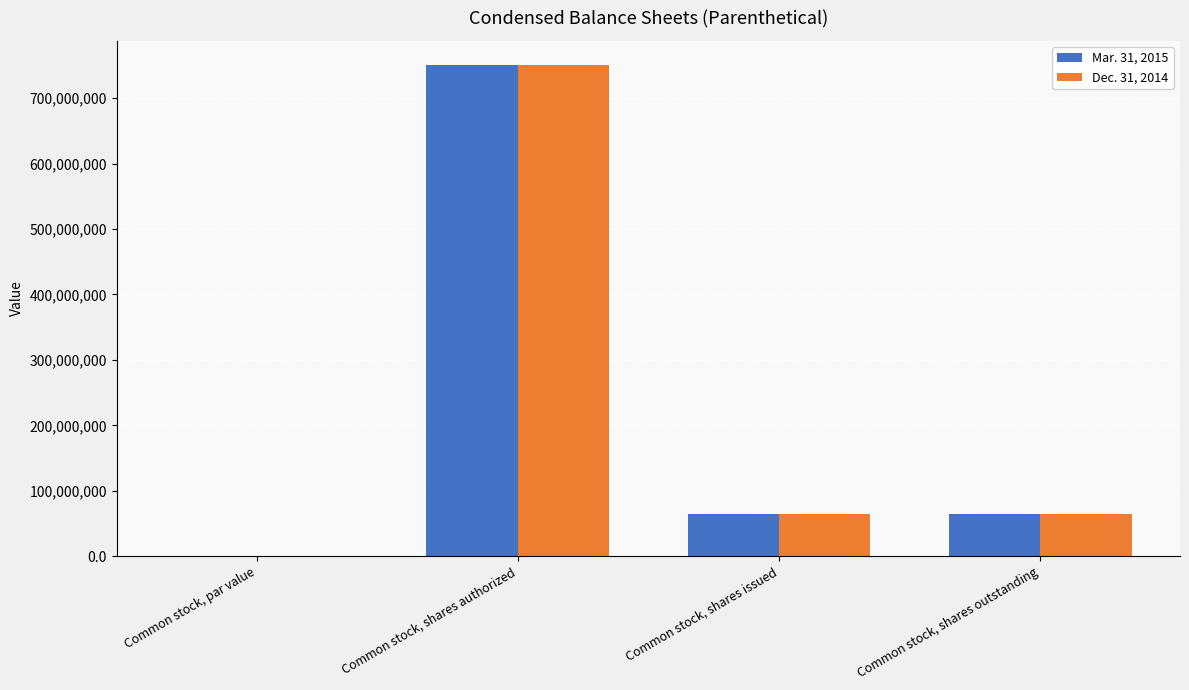

Which category has the highest value across all series?

Common stock, shares authorized